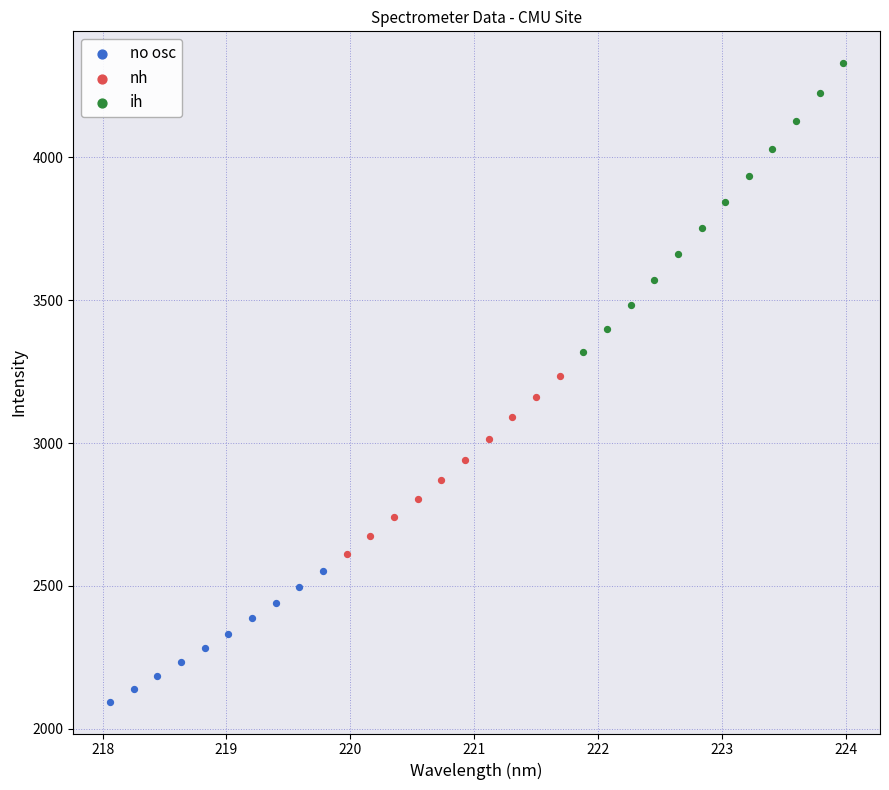

Which series has the largest Y range (max minus min)?

ih